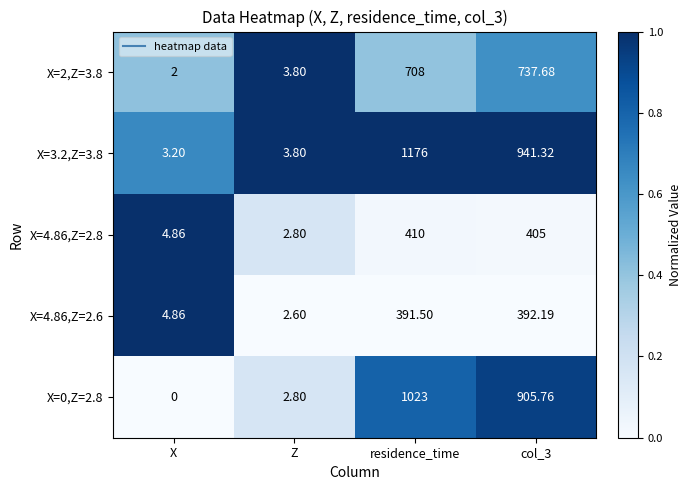

Is the value of X=4.86,Z=2.6 at residence_time greater than the value of X=2,Z=3.8 at residence_time?

No